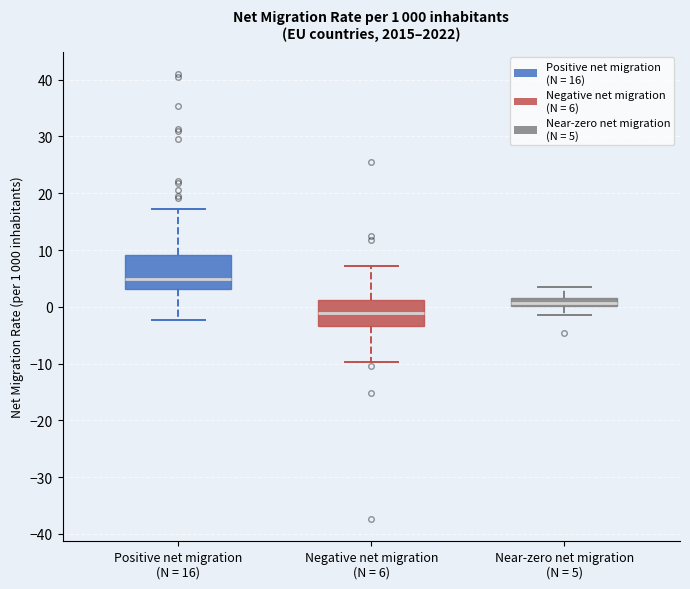

Which box is the tallest, from its lower edge to its upper edge?

Positive net migration (N = 16)